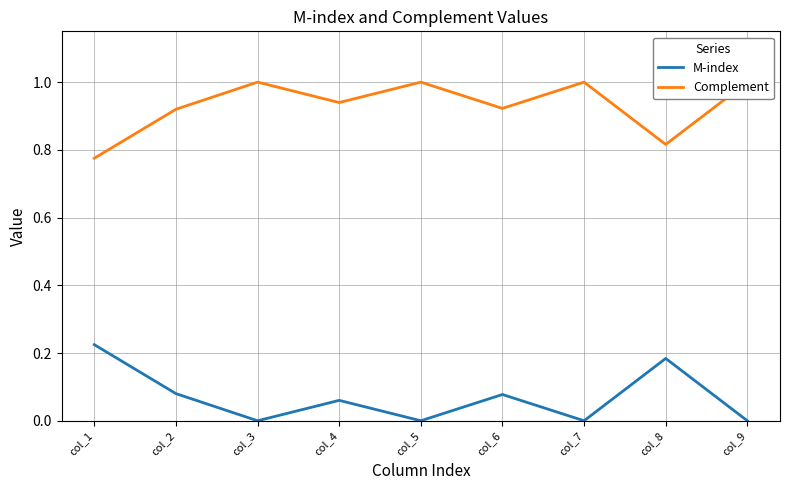

Rank the series at col_7 from highest to lowest value.

Complement, M-index